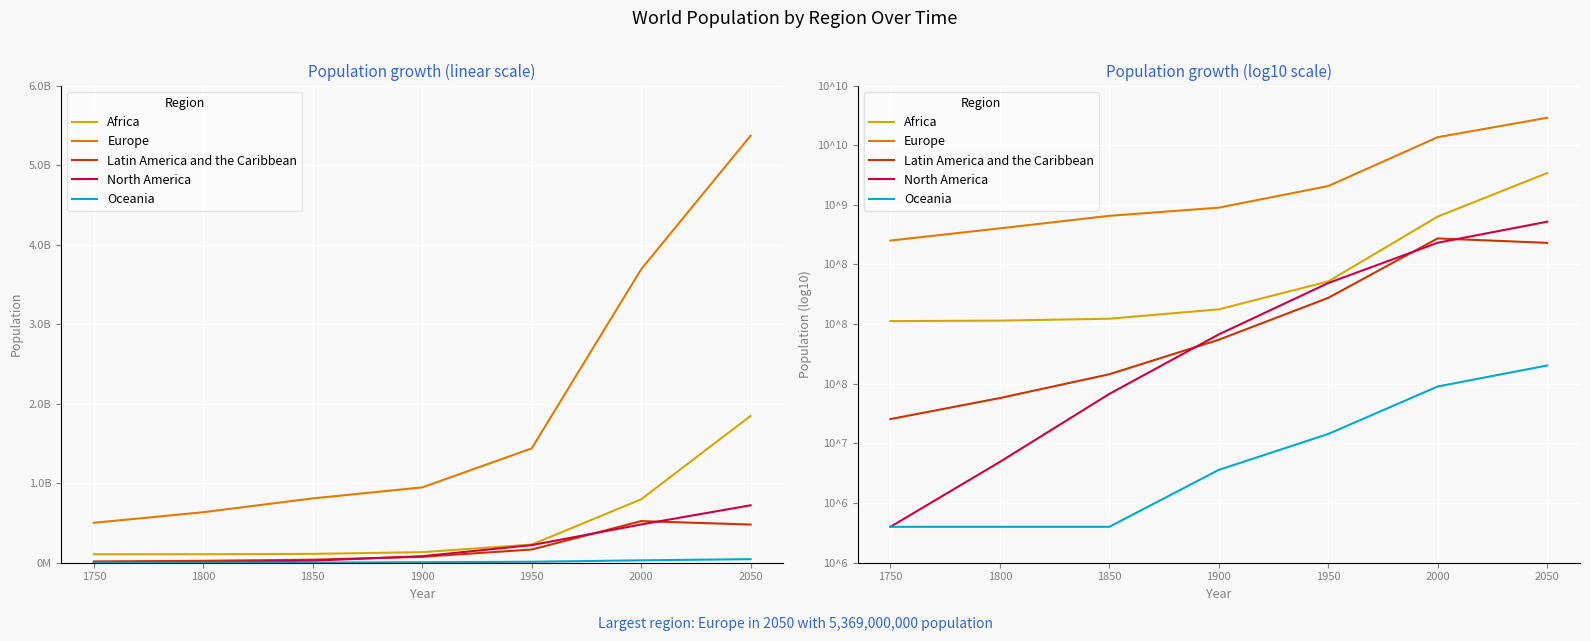

How many series are shown in this chart?

5